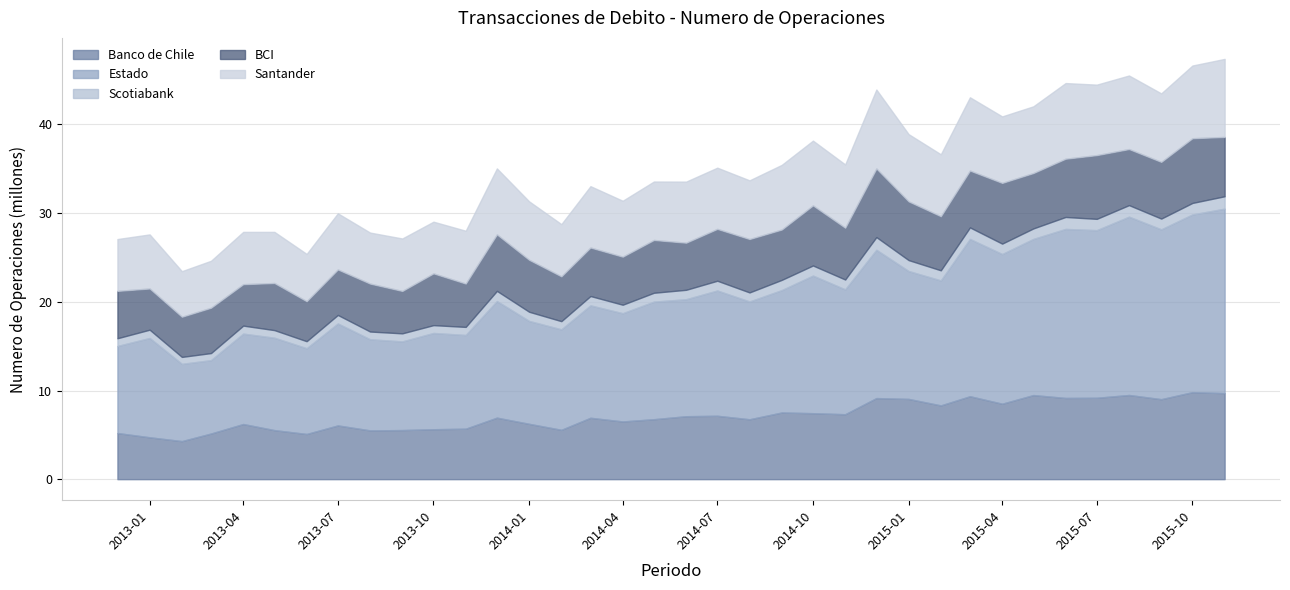

How many data points does each series have?

36